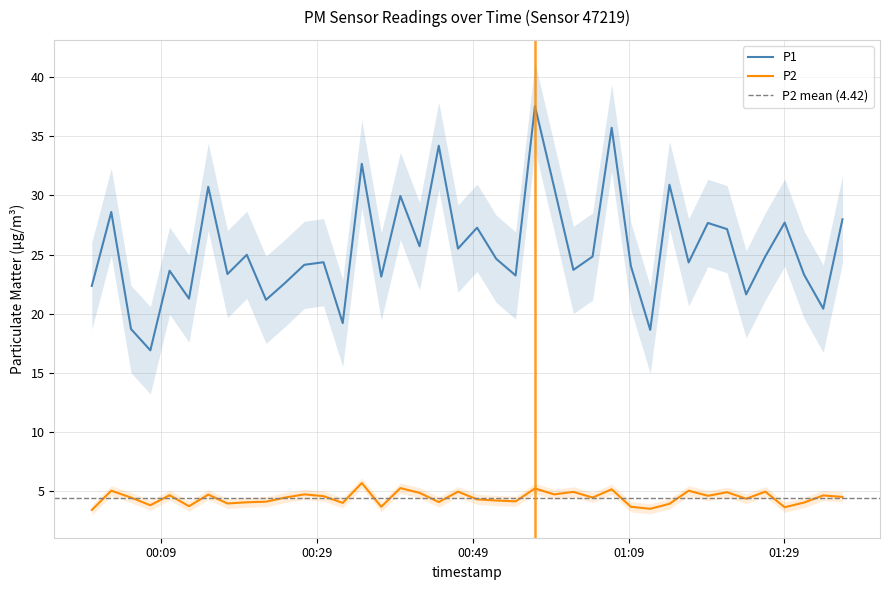

Which series has the largest total across all categories?

P1